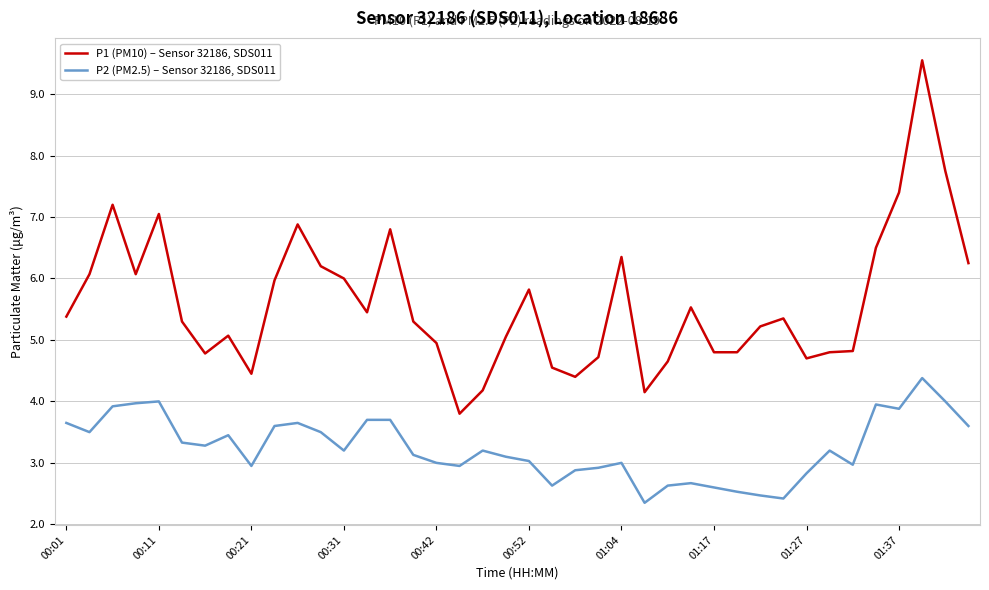

Does the chart have visible grid lines?

Yes